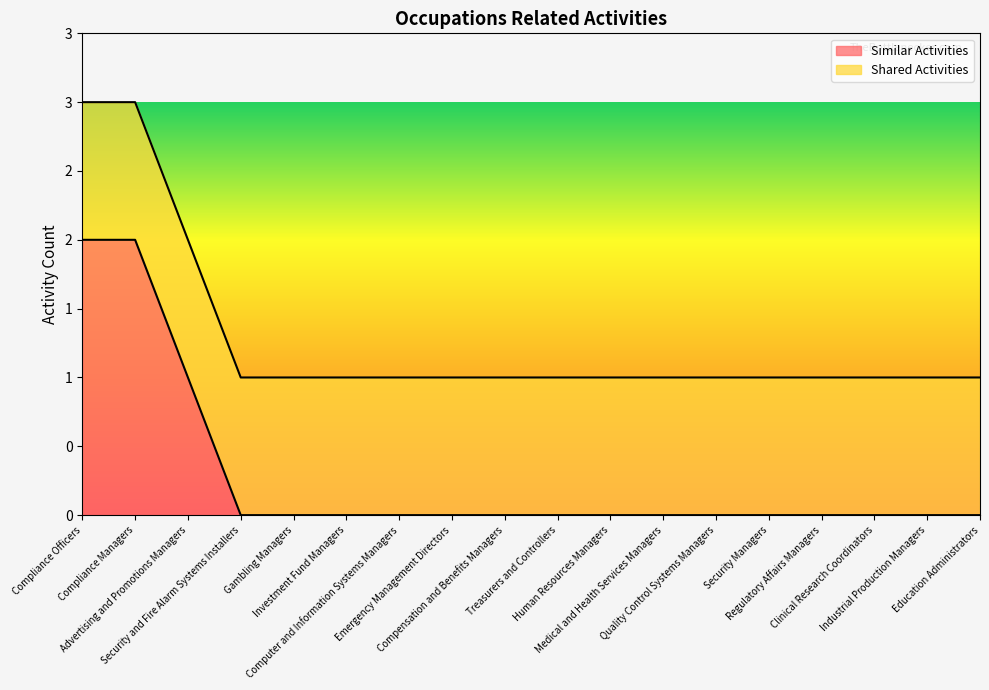

Rank the categories by value from lowest to highest.

Security and Fire Alarm Systems Installers, Gambling Managers, Investment Fund Managers, Computer and Information Systems Managers, Emergency Management Directors, Compensation and Benefits Managers, Treasurers and Controllers, Human Resources Managers, Medical and Health Services Managers, Quality Control Systems Managers, Security Managers, Regulatory Affairs Managers, Clinical Research Coordinators, Industrial Production Managers, Education Administrators, Advertising and Promotions Managers, Compliance Officers, Compliance Managers